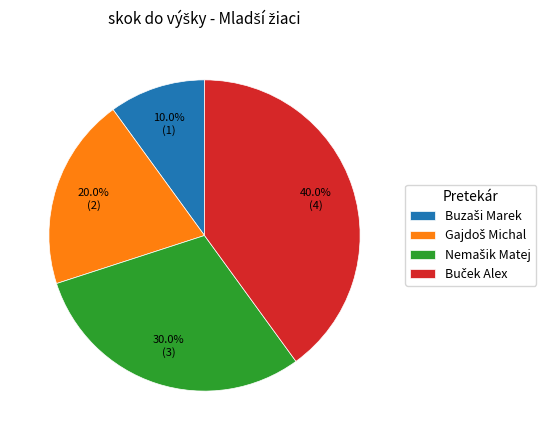

Does any single category account for the majority?

No